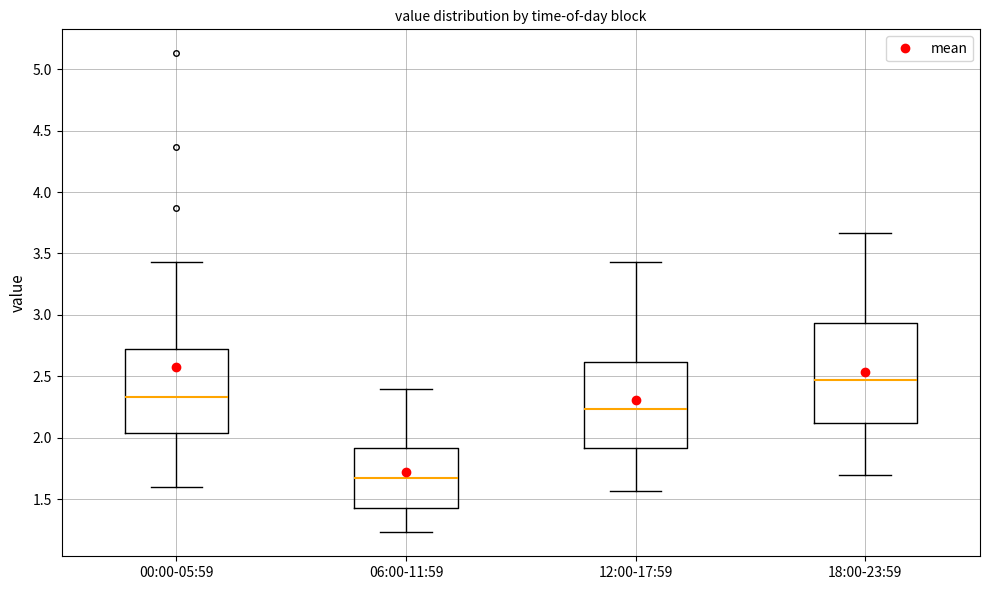

Reading left to right, read every box against the y-axis: the position of its median line, the range the box covers, and the ends of its whiskers. The values are not printed on the chart, so give them approximately, as read against the axis.

00:00-05:59: median 2.35, box 2.05 to 2.70, whiskers 1.60 to 3.45
06:00-11:59: median 1.65, box 1.45 to 1.90, whiskers 1.25 to 2.40
12:00-17:59: median 2.25, box 1.90 to 2.60, whiskers 1.55 to 3.45
18:00-23:59: median 2.45, box 2.10 to 2.95, whiskers 1.70 to 3.65